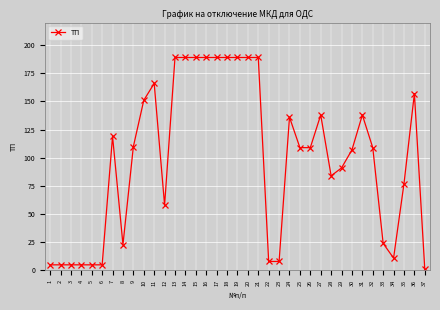

What is the difference between the maximum and second lowest values?

184